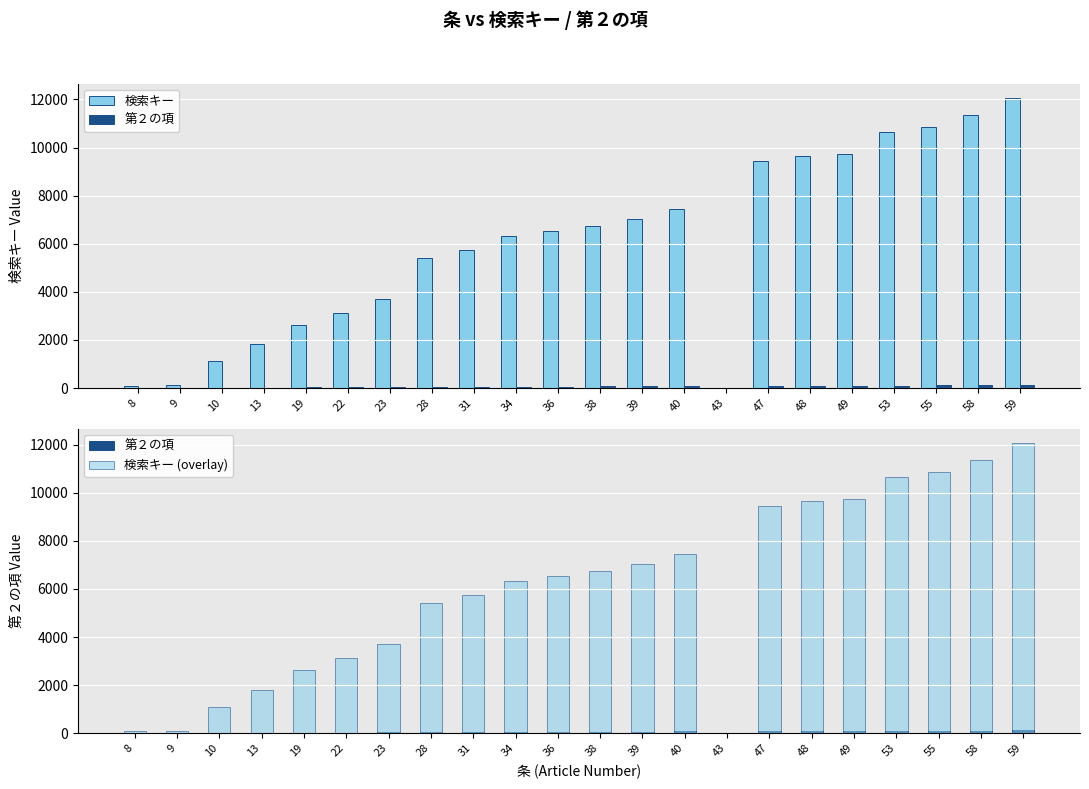

How many values in 検索キー (overlay) are above zero?

21